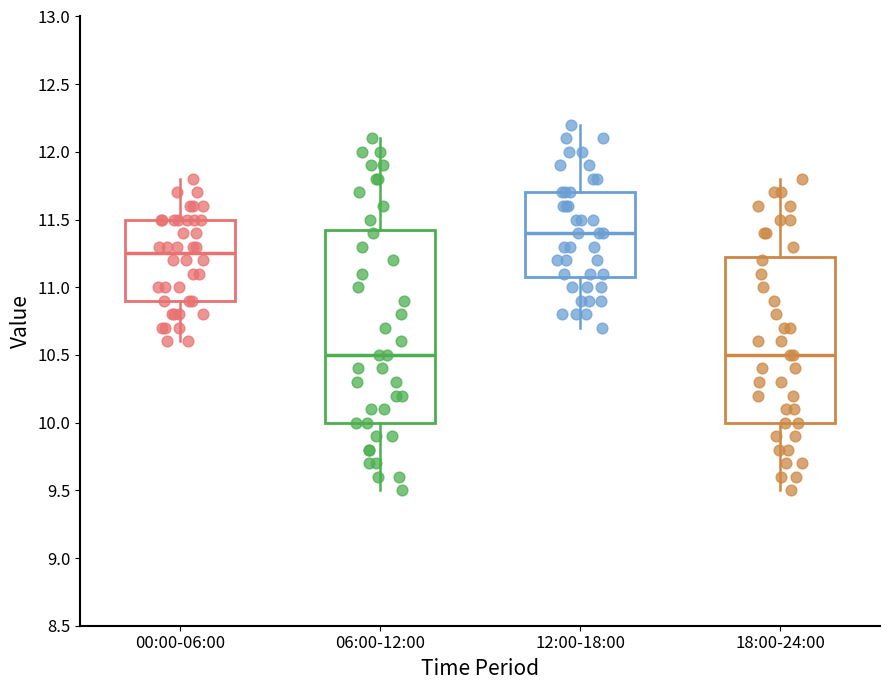

Reading left to right, read every box against the y-axis: the position of its median line, the range the box covers, and the ends of its whiskers. The values are not printed on the chart, so give them approximately, as read against the axis.

00:00-06:00: median 11.25, box 10.90 to 11.50, whiskers 10.60 to 11.80
06:00-12:00: median 10.50, box 10.00 to 11.45, whiskers 9.50 to 12.10
12:00-18:00: median 11.40, box 11.10 to 11.70, whiskers 10.70 to 12.20
18:00-24:00: median 10.50, box 10.00 to 11.25, whiskers 9.50 to 11.80